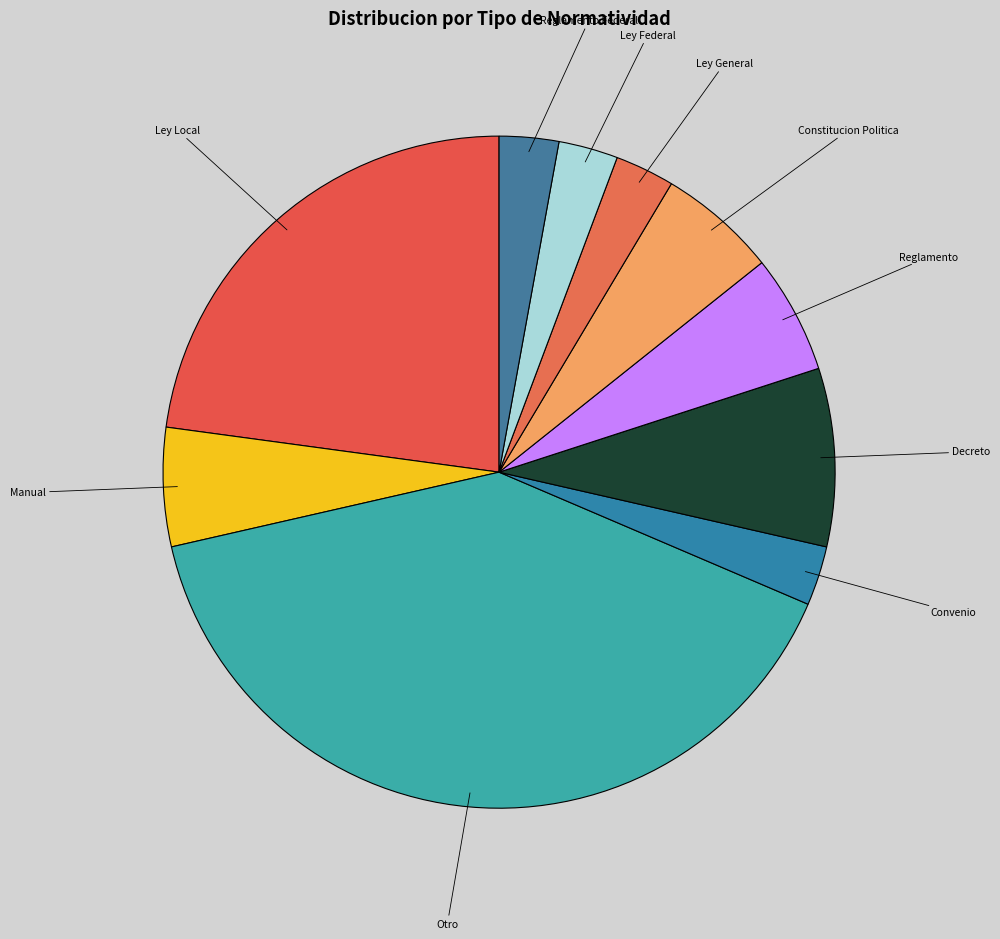

True or false: Manual accounts for 6% of the total.

True